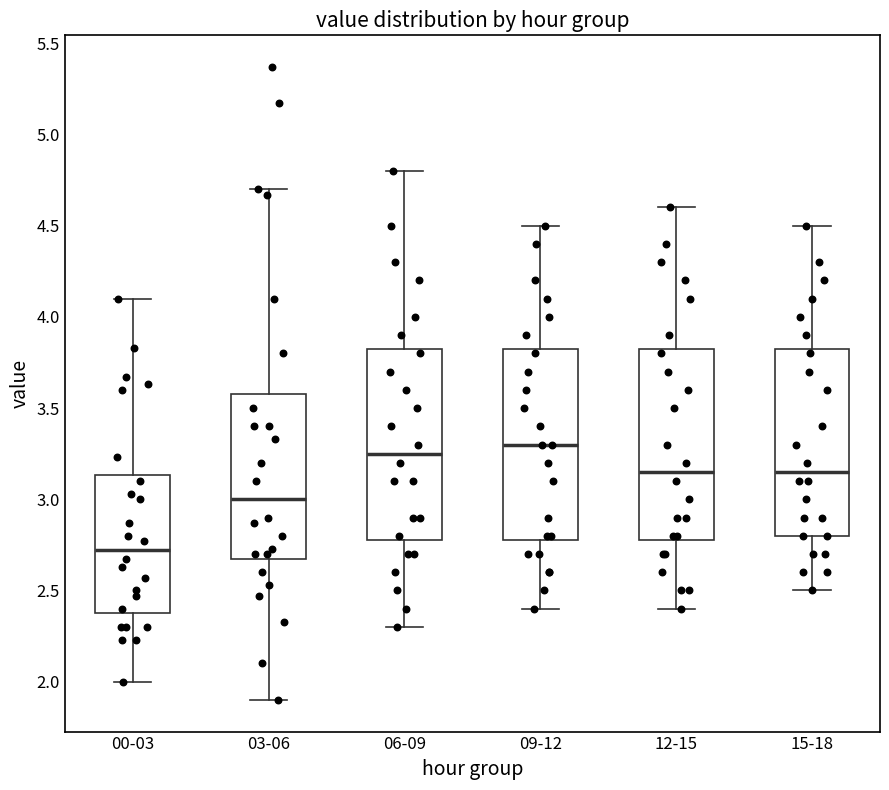

Which box has the lowest median line?

00-03